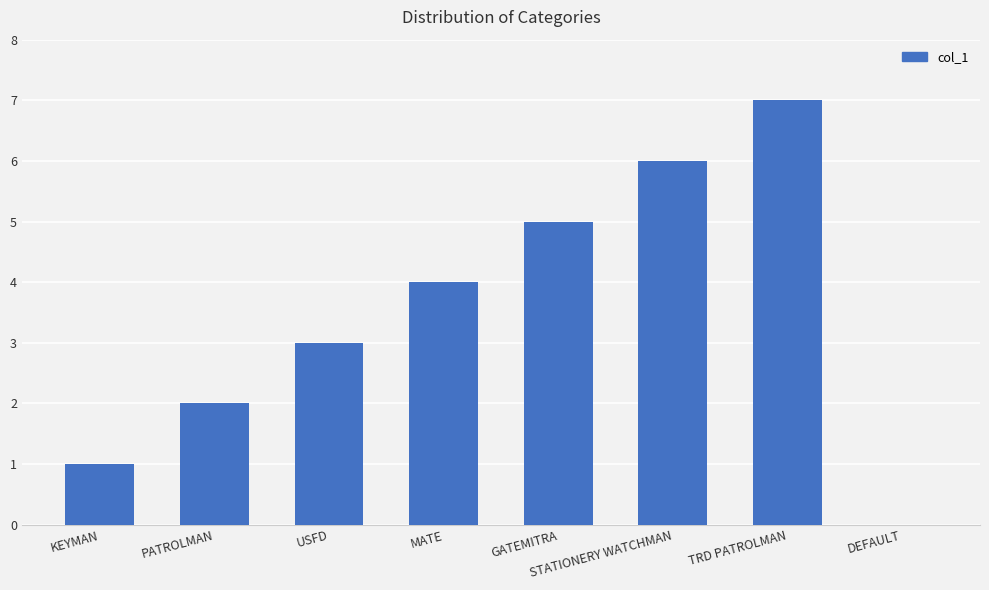

At which category does the chart reach its peak across all series?

TRD PATROLMAN